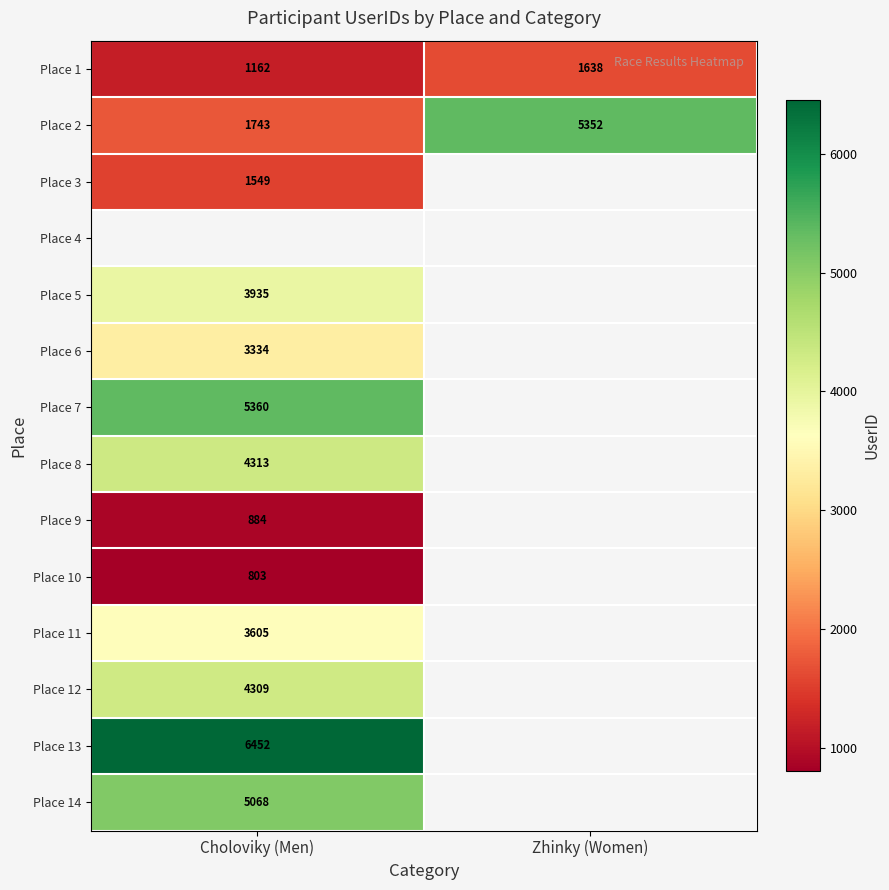

List the labels in order of Place 2 value, smallest first.

Choloviky (Men), Zhinky (Women)